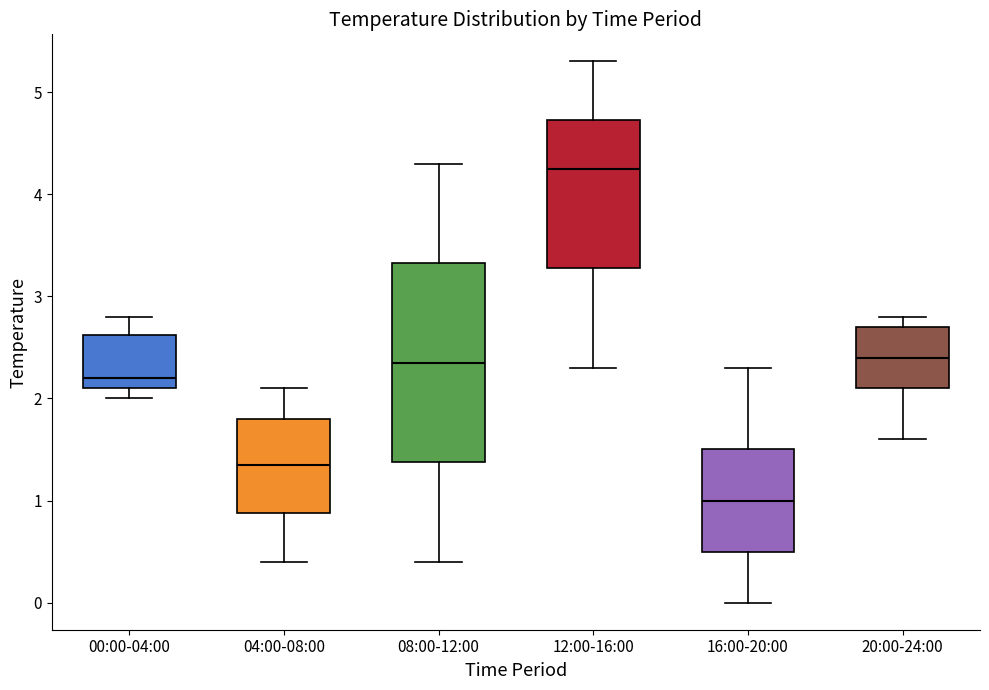

Where does the upper whisker of the box for 00:00-04:00 end on the y-axis? The values are not printed on the chart, so give them approximately, as read against the axis.

2.8